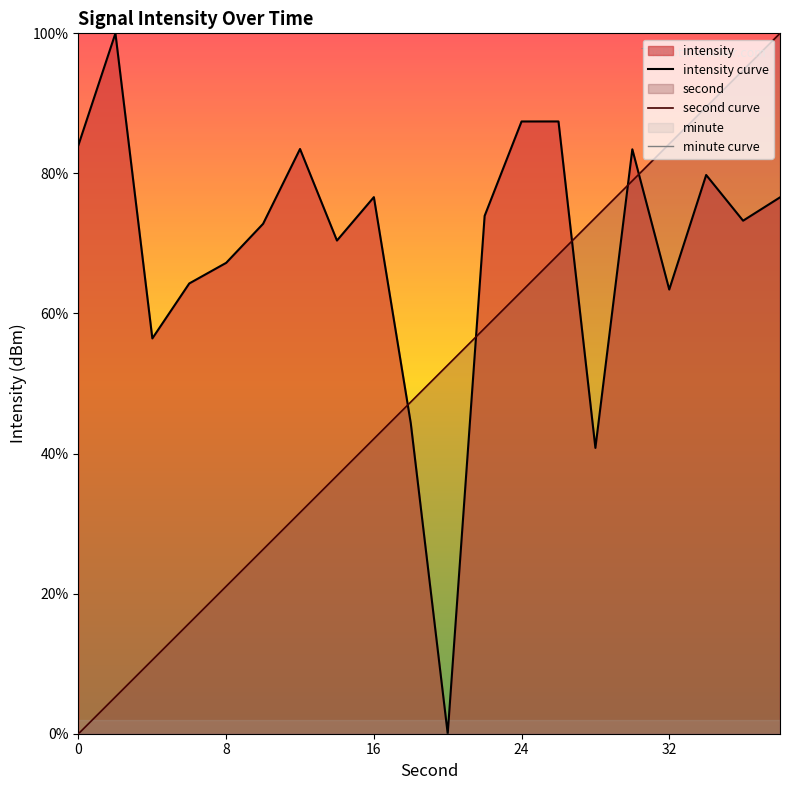

At how many categories does at least one series exceed 33?

20